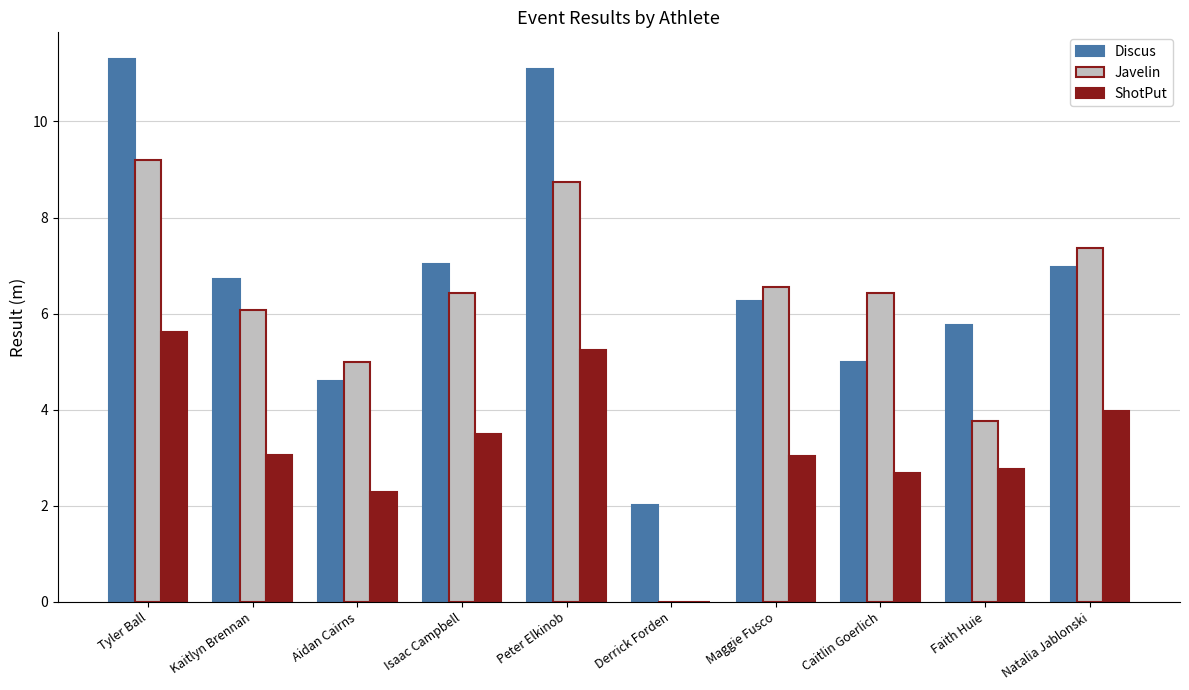

What is the sum of all Javelin values?

59.5